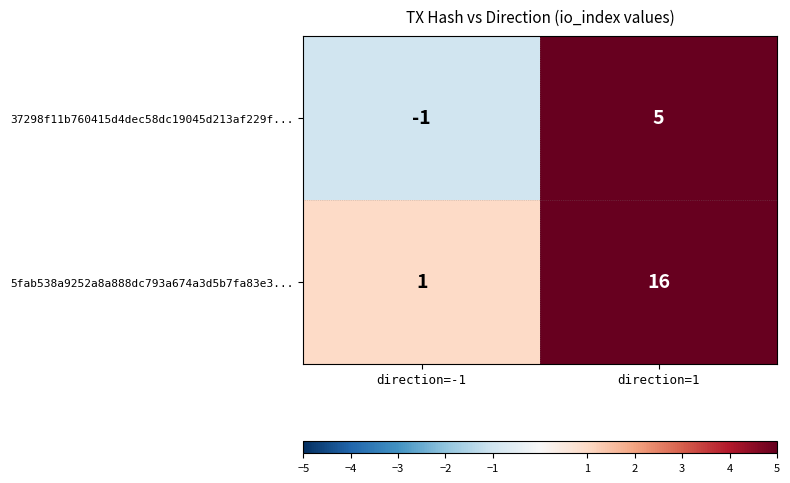

Which series has the largest range (max minus min)?

5fab538a9252a8a888dc793a674a3d5b7fa83e3...